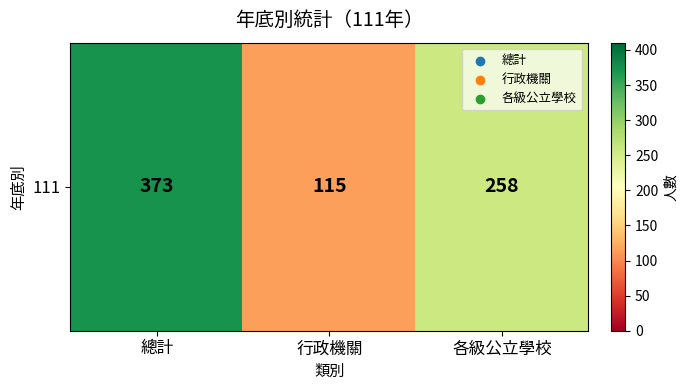

What is the change in value from 總計 to 行政機關?

-258